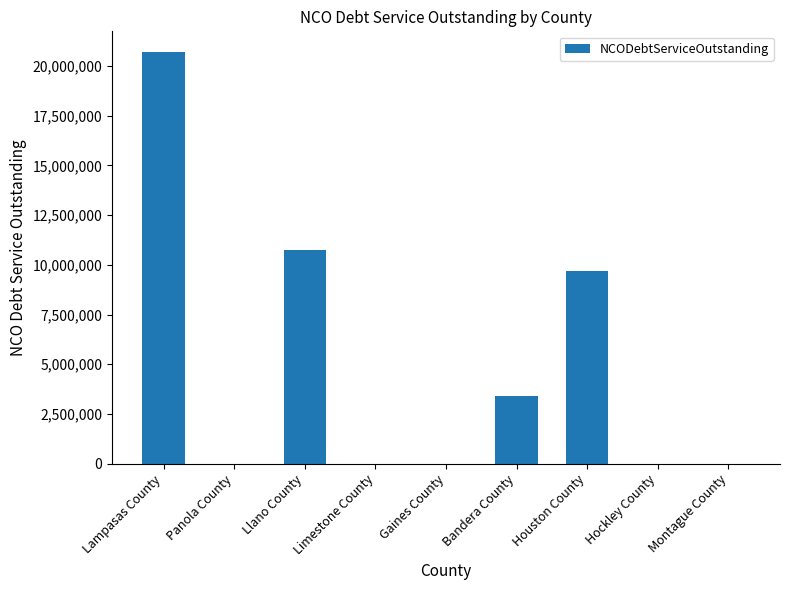

How many data points does each series have?

9